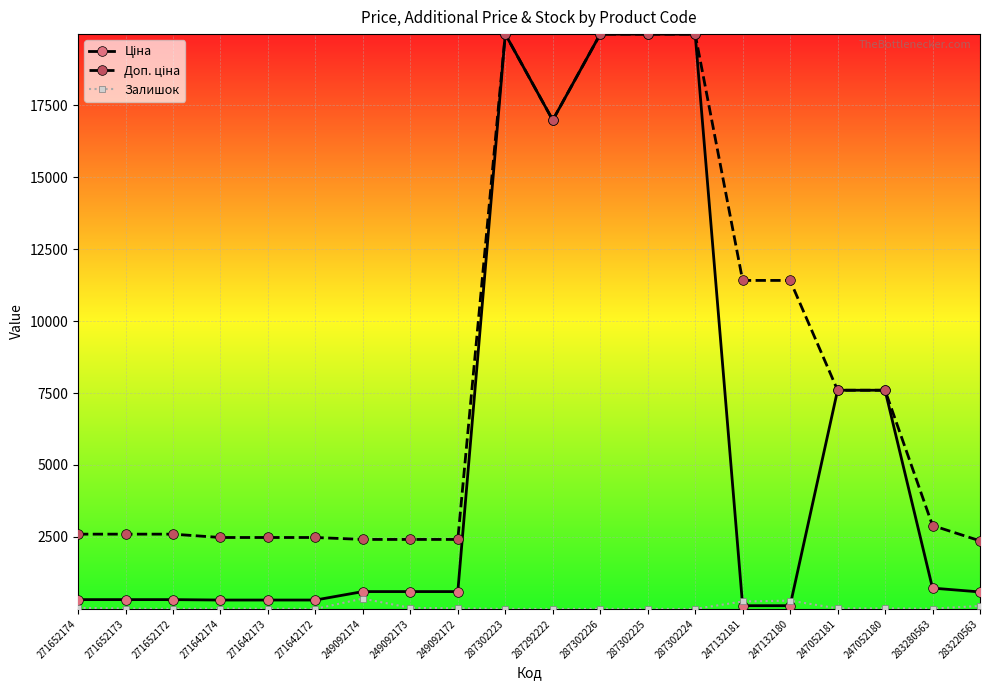

At how many categories does at least one series exceed 13081?

5